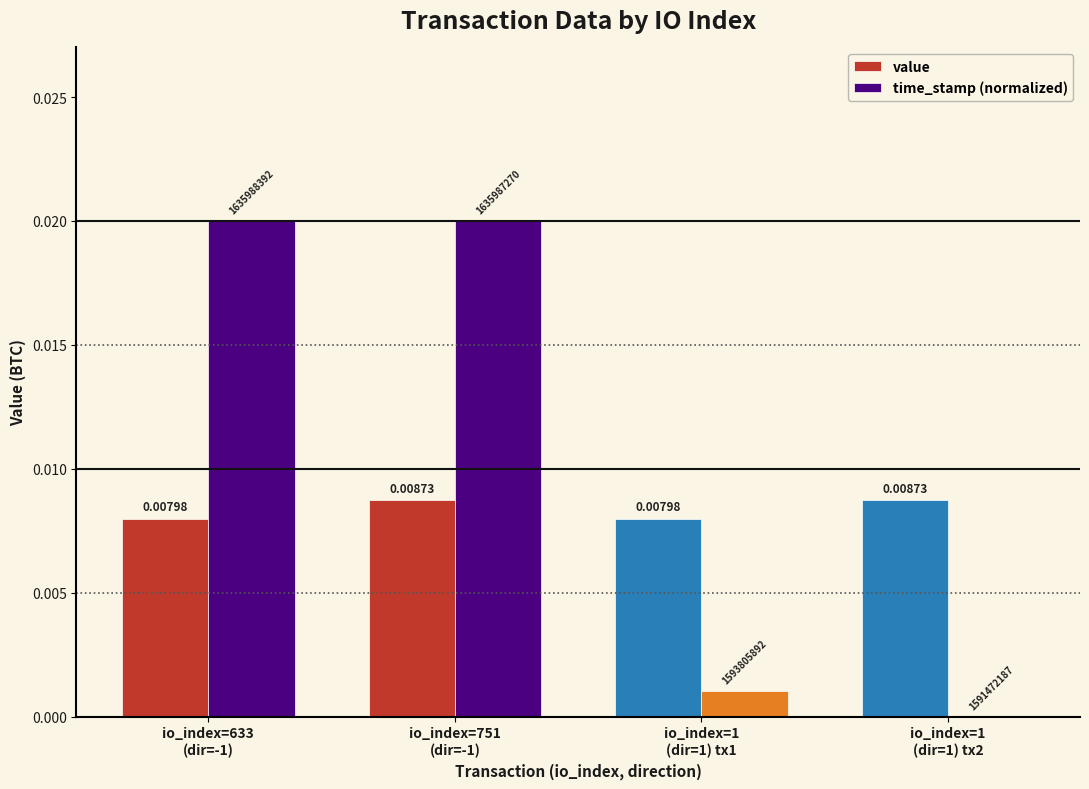

Which series has the largest total across all categories?

time_stamp (normalized)